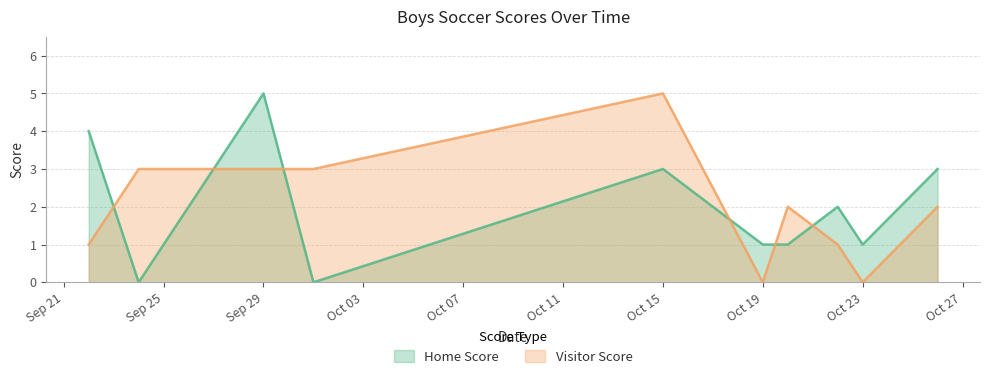

How many distinct data groups are displayed?

2